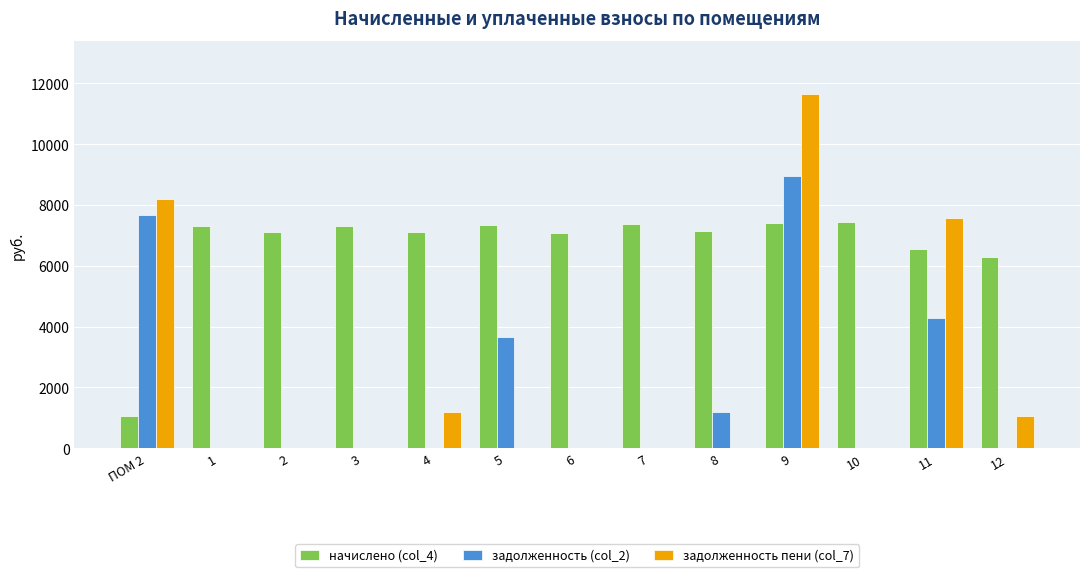

Is the value of начислено (col_4) at 1 greater than the value of задолженность (col_2) at 6?

Yes